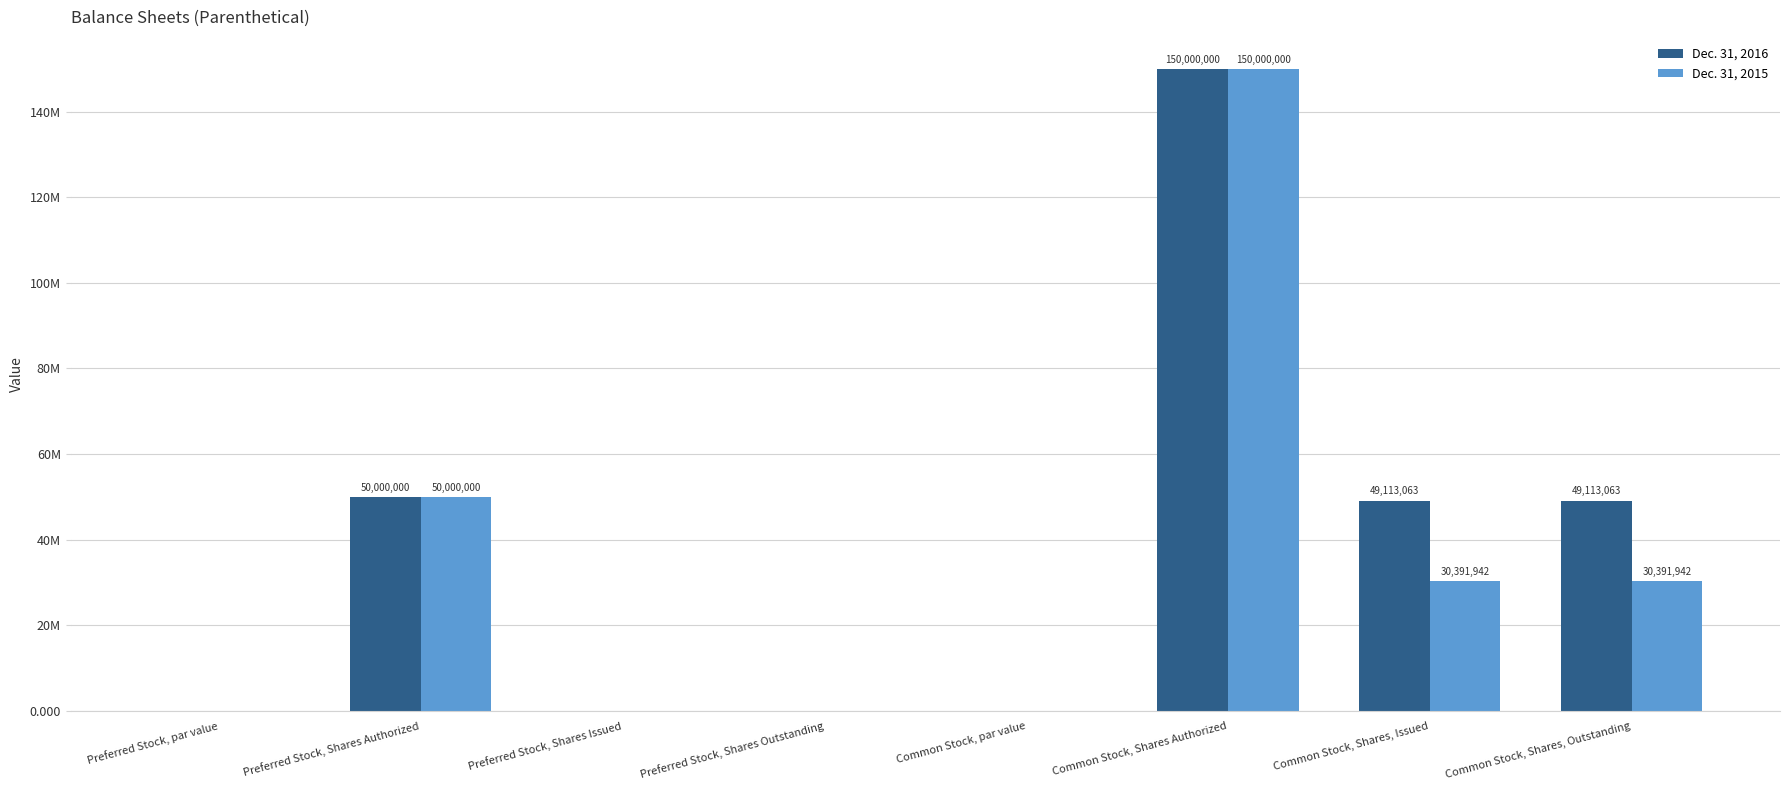

Does the chart contain stacked bars?

No